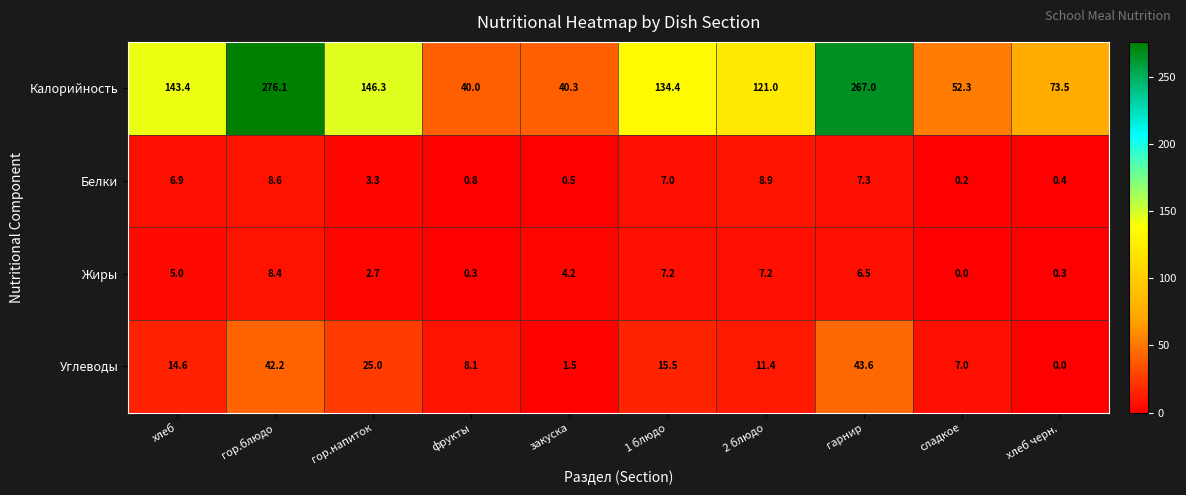

Which series has the widest spread of values?

Калорийность